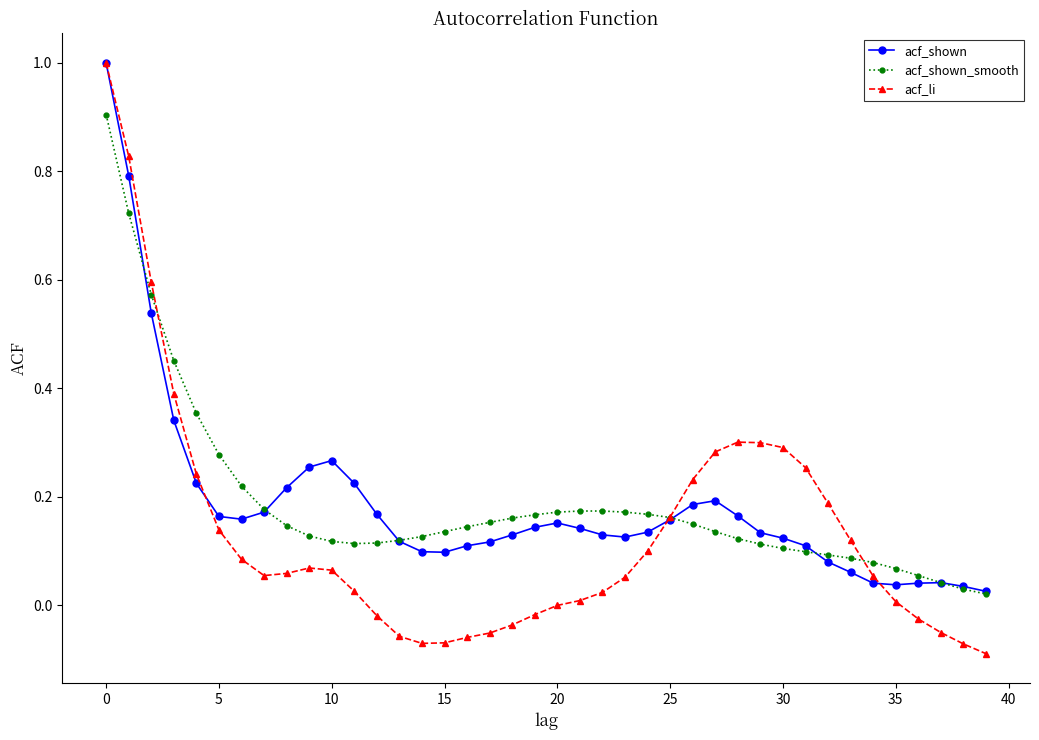

How many series are shown in this chart?

3